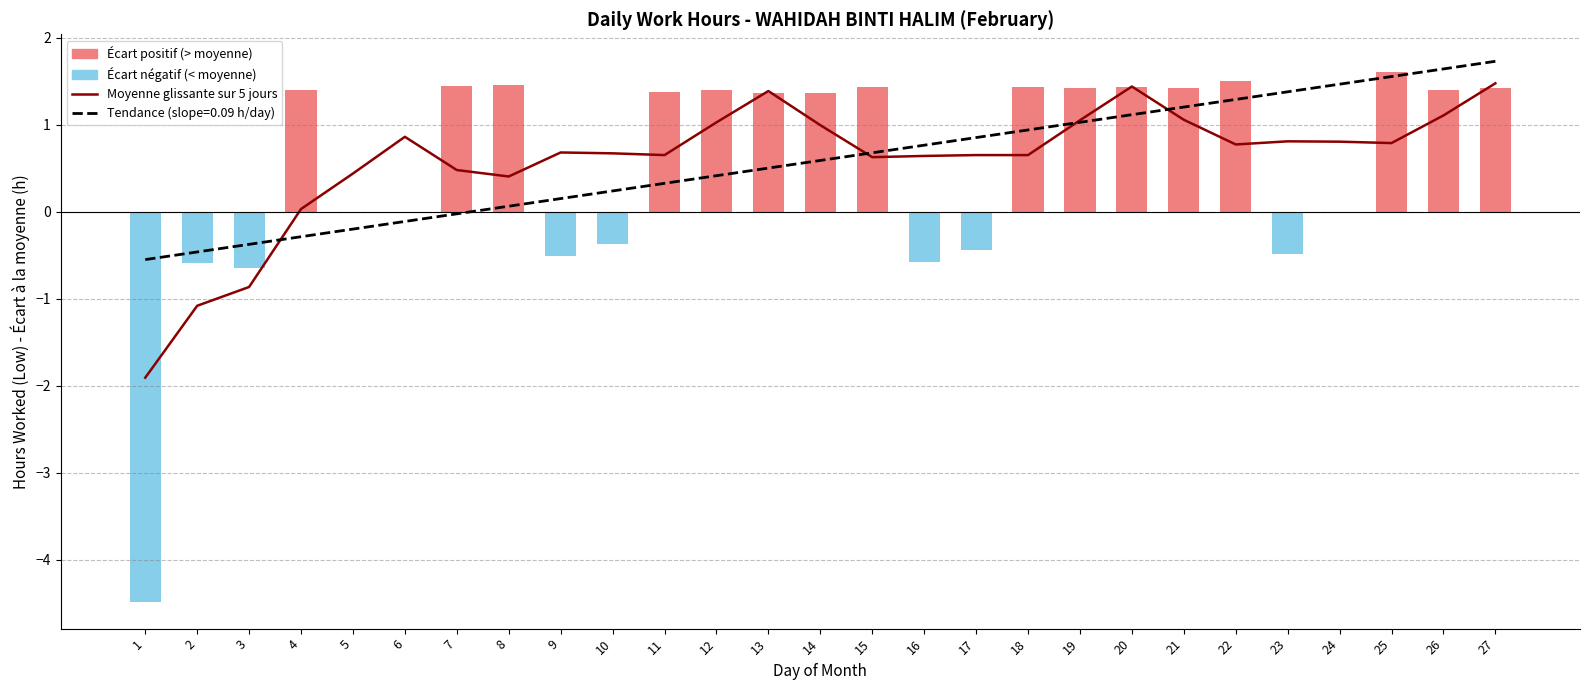

Reading left to right, what are all the values shown in this chart?

1=-1.9	2=-1.1	3=-0.9	4=0.0	5=0.4	6=0.9	7=0.5	8=0.4	9=0.7	10=0.7	11=0.7	12=1.0	13=1.4	14=1.0	15=0.6	16=0.6	17=0.7	18=0.7	19=1.1	20=1.4	21=1.1	22=0.8	23=0.8	24=0.8	25=0.8	26=1.1	27=1.5